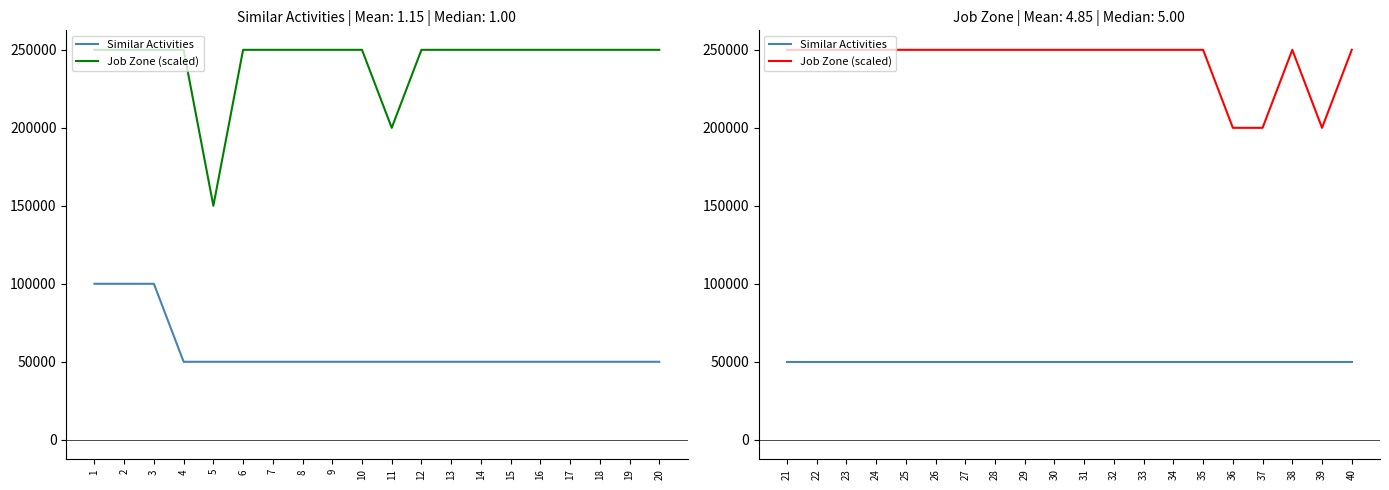

At how many categories does at least one series exceed 77326?

20